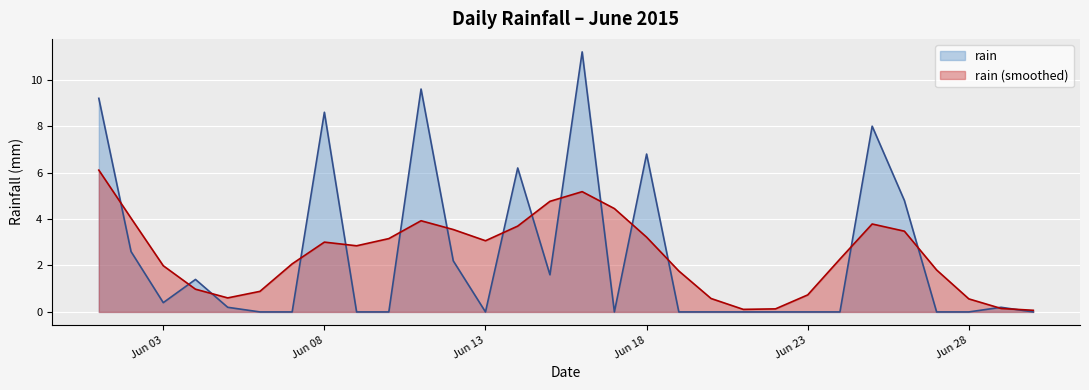

How many interior local peaks (higher than both neighbors) does the data have?

8